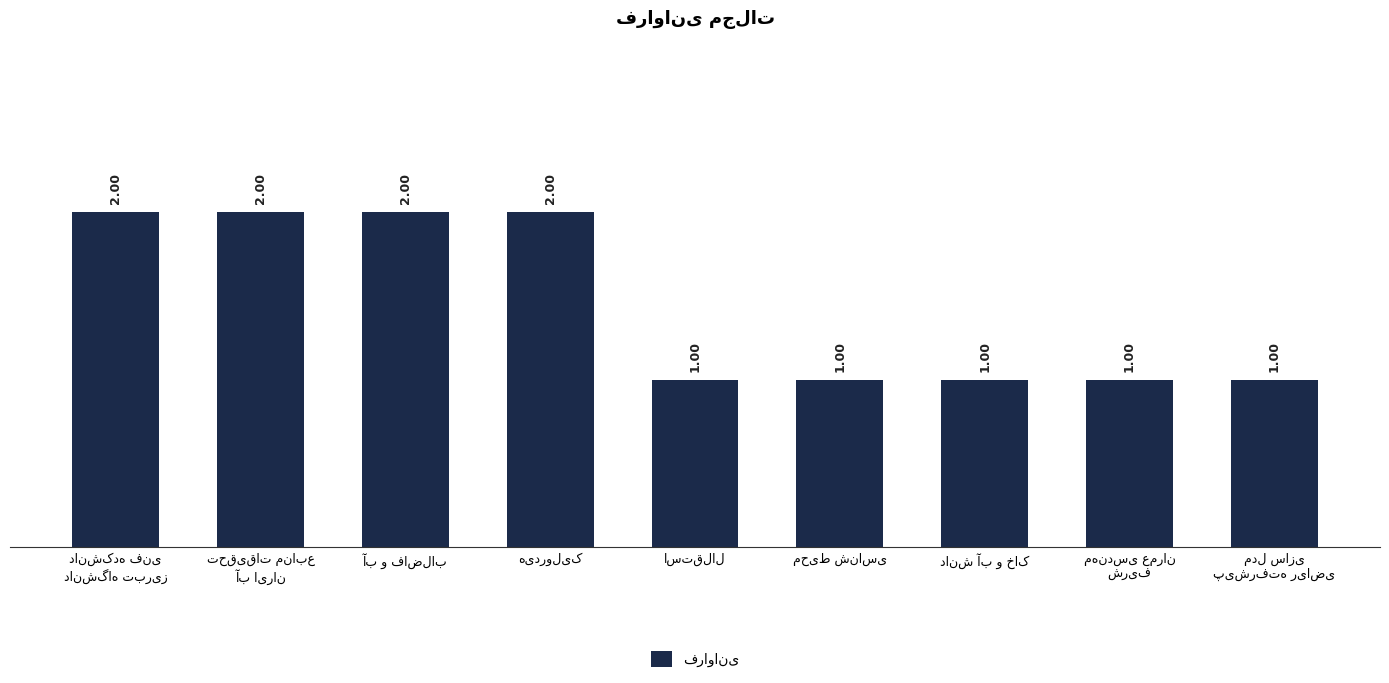

What is the sum of all values?

13